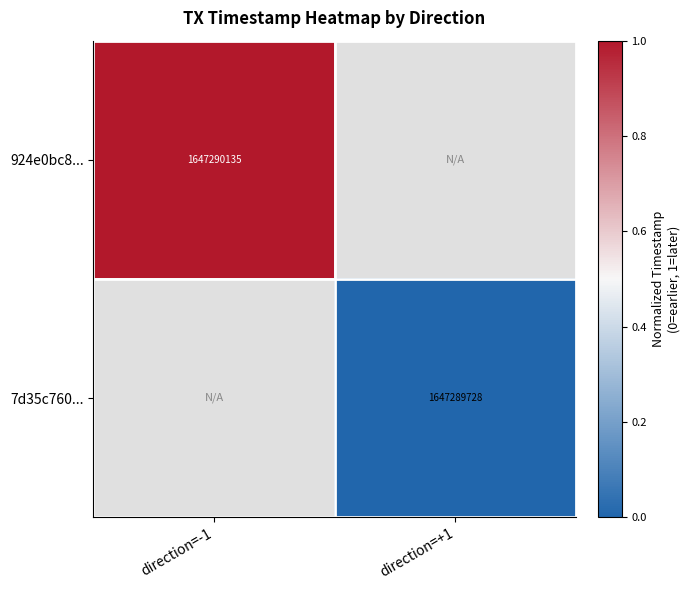

What is the total value across all series at direction=+1?

-1